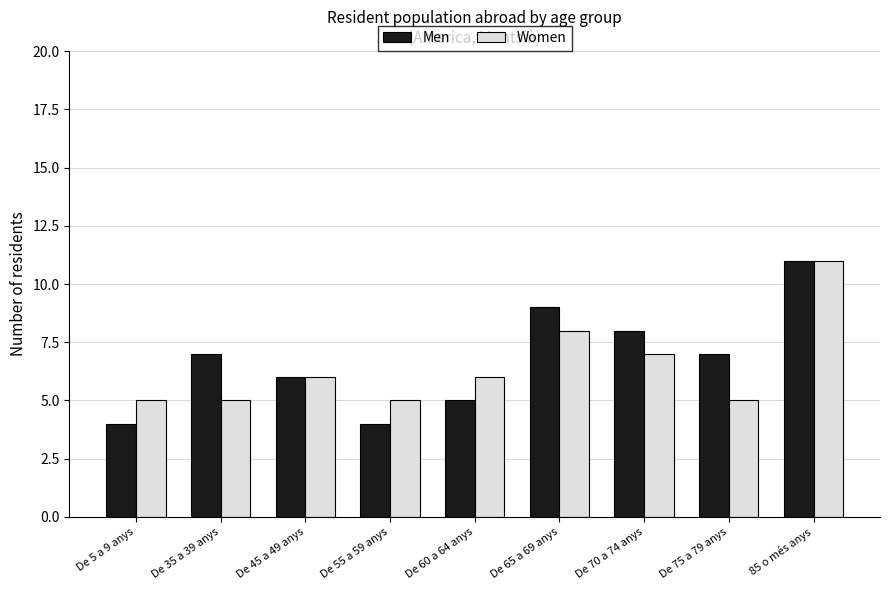

Rank the series at De 35 a 39 anys from highest to lowest value.

Men, Women